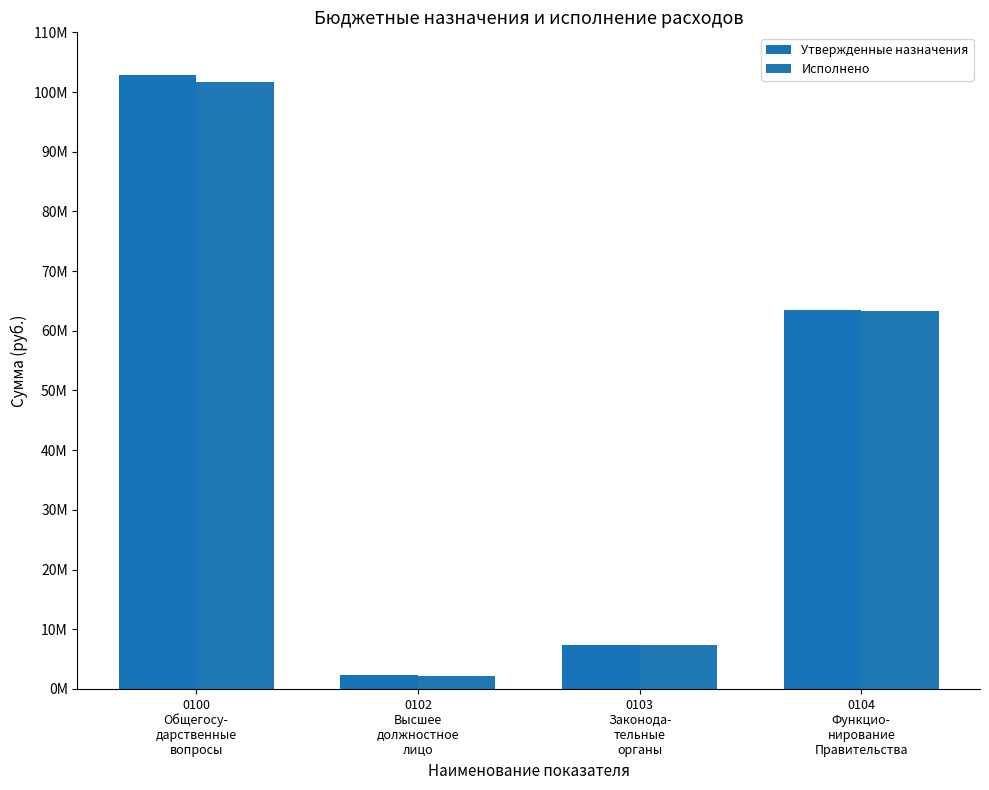

Reading left to right, transcribe all the data shown in this chart.

Утвержденные назначения: 0100
Общегосу-
дарственные
вопросы=102905423.0	0102
Высшее
должностное
лицо=2279100.0	0103
Законода-
тельные
органы=7403140.0	0104
Функцио-
нирование
Правительства=63489113.9
Исполнено: 0100
Общегосу-
дарственные
вопросы=101731615.3	0102
Высшее
должностное
лицо=2132056.8	0103
Законода-
тельные
органы=7387992.4	0104
Функцио-
нирование
Правительства=63271682.9